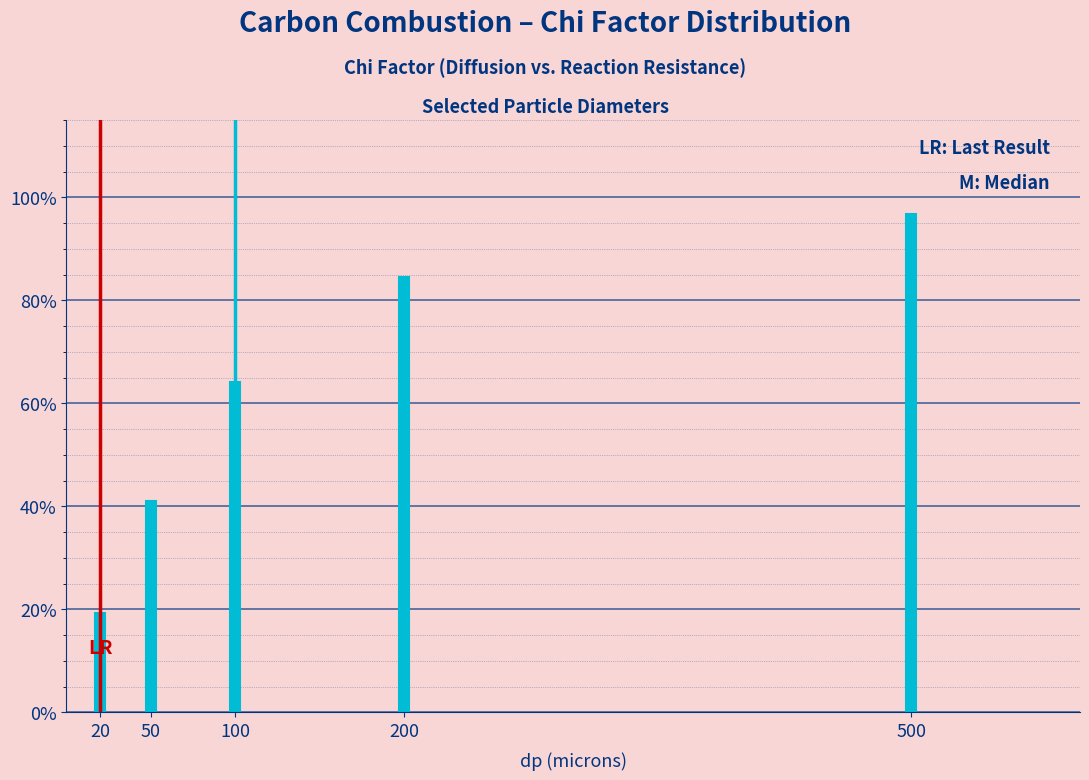

Does the chart contain any negative values?

No